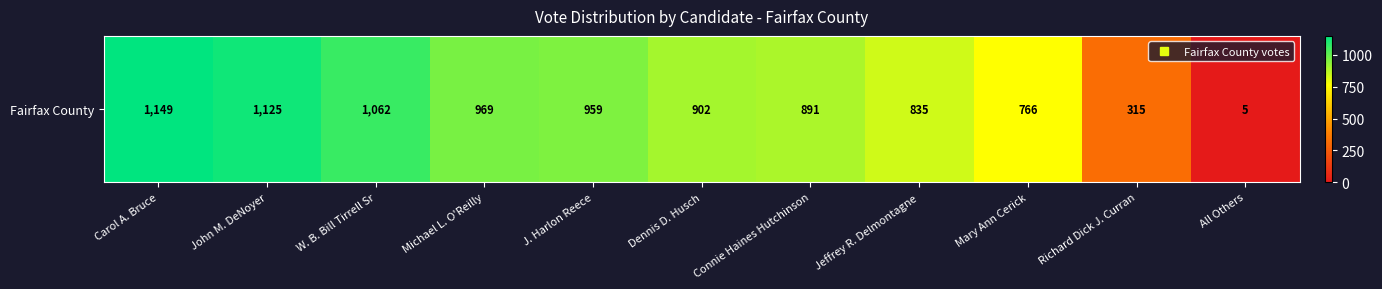

At which category does the chart reach its peak across all series?

Carol A. Bruce